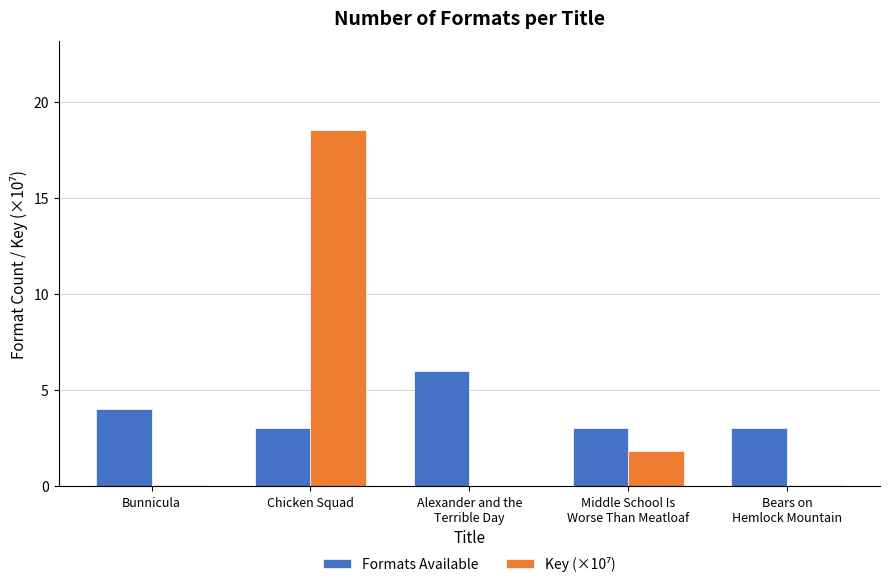

At which category is the sum across all series the highest?

Chicken Squad